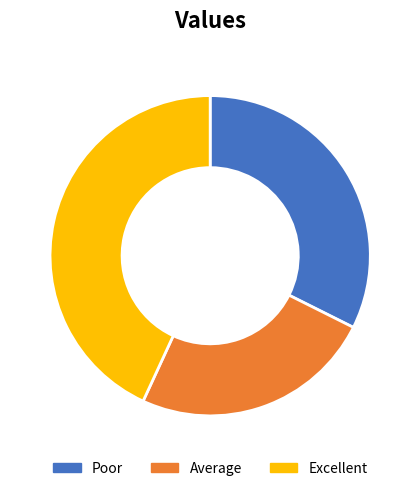

Rank the categories by value from lowest to highest.

Average, Poor, Excellent